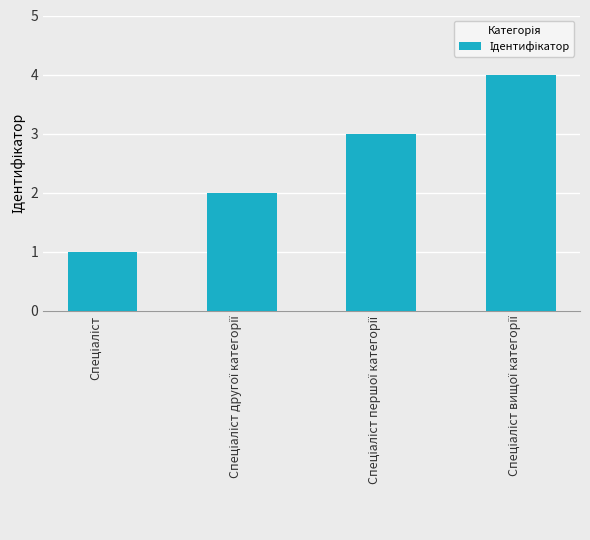

What is the sum of all values?

10